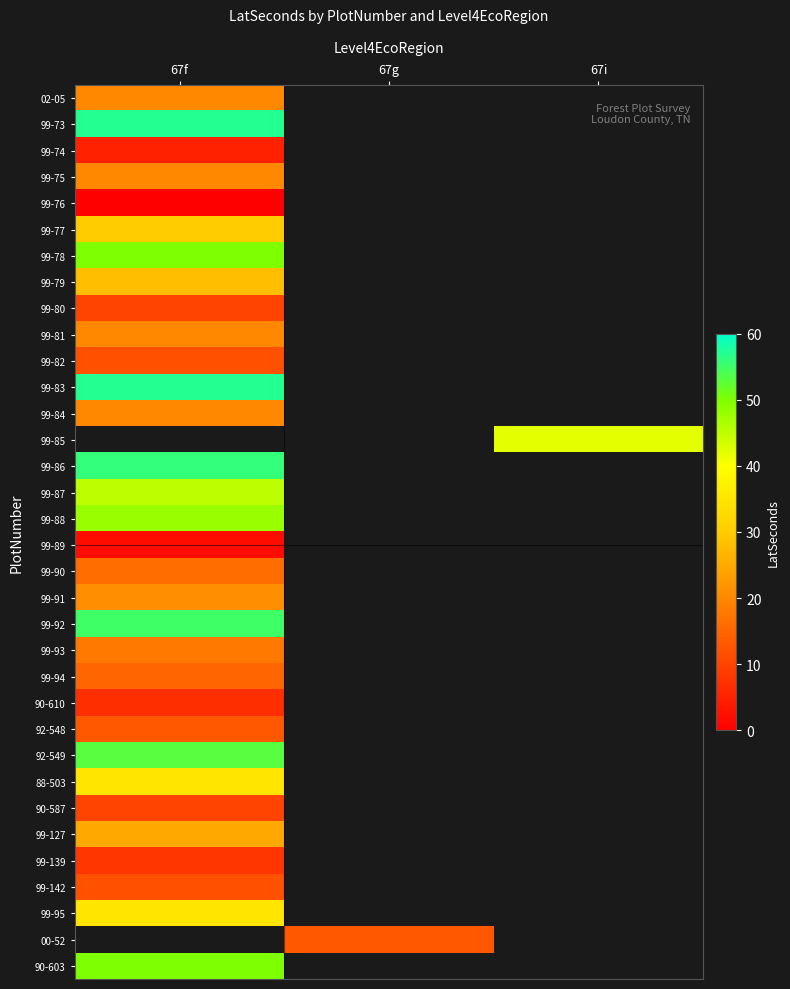

What is the difference between the highest and lowest values at 67f?

57.0